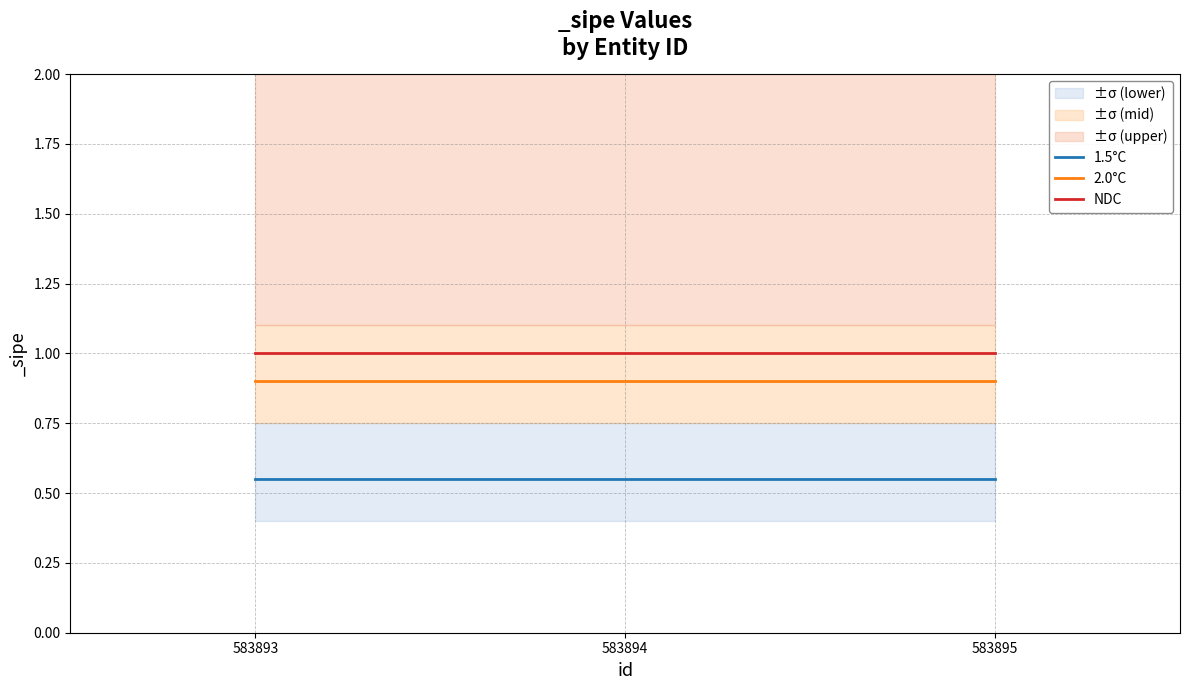

What is the spread (max minus min) of values at 583893?

0.4